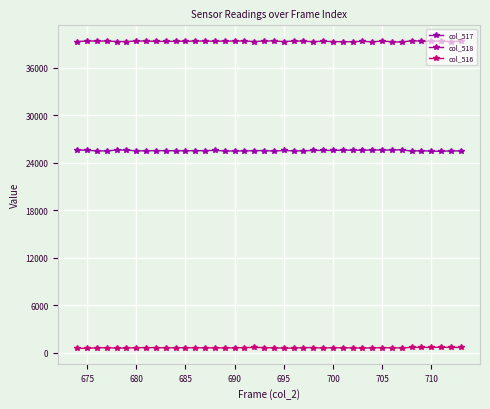

How many series are shown in this chart?

3